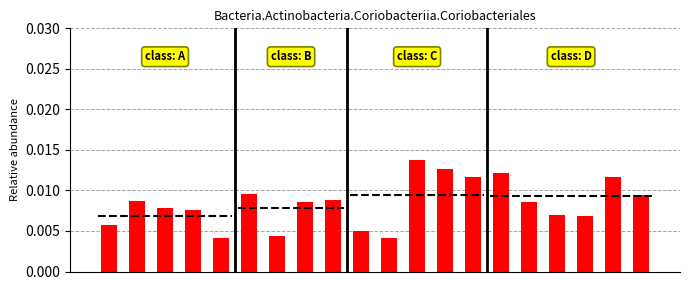

The chart shows a value of 0.0 at 16. True or false?

False